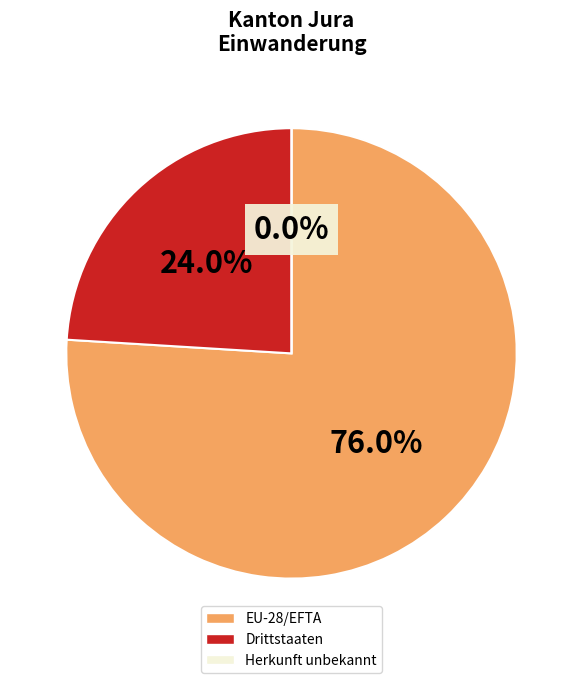

Is the sum of Drittstaaten and Herkunft unbekannt greater than half?

No